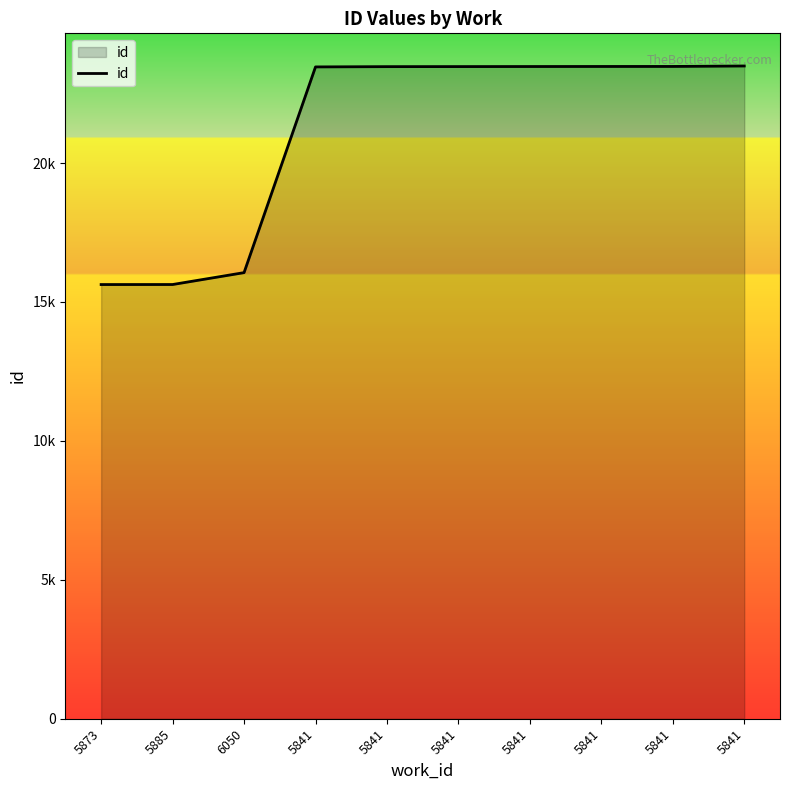

Does the chart display data point markers on the line(s)?

No